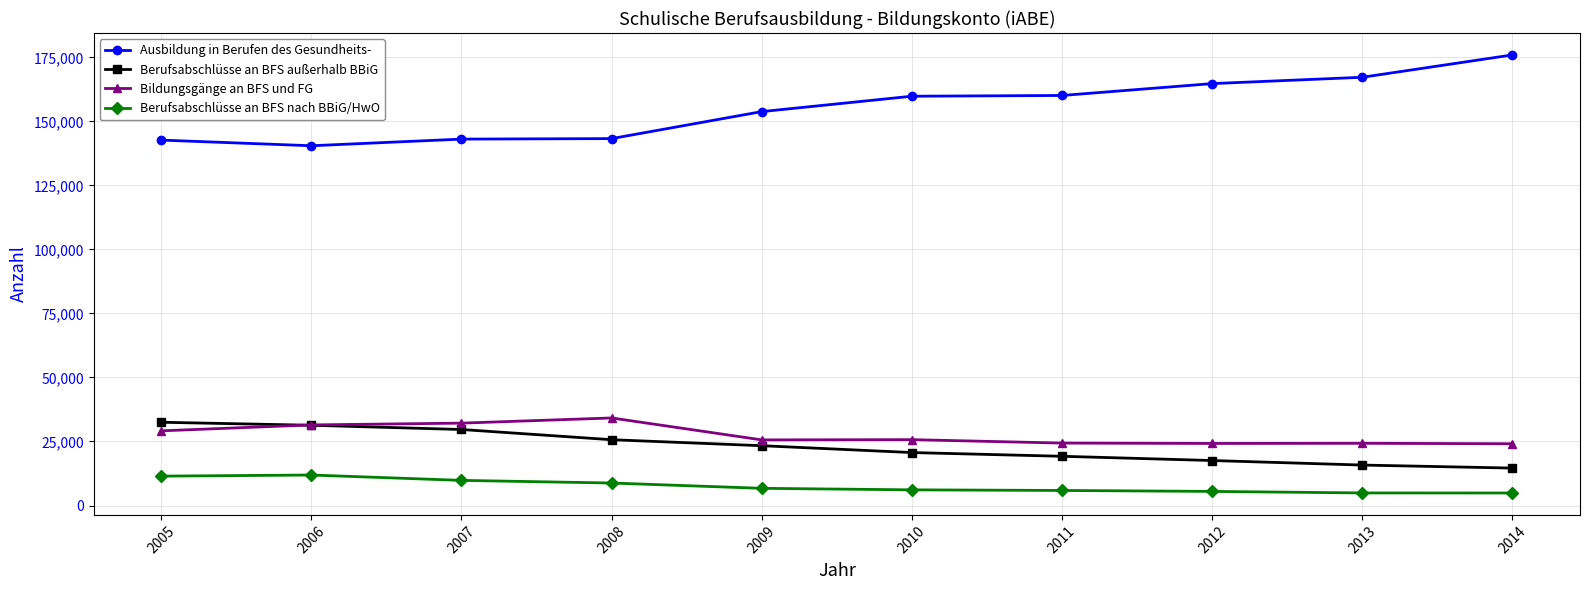

True or false: Berufsabschlüsse an BFS nach BBiG/HwO has more than 0 points higher than both neighbors.

True